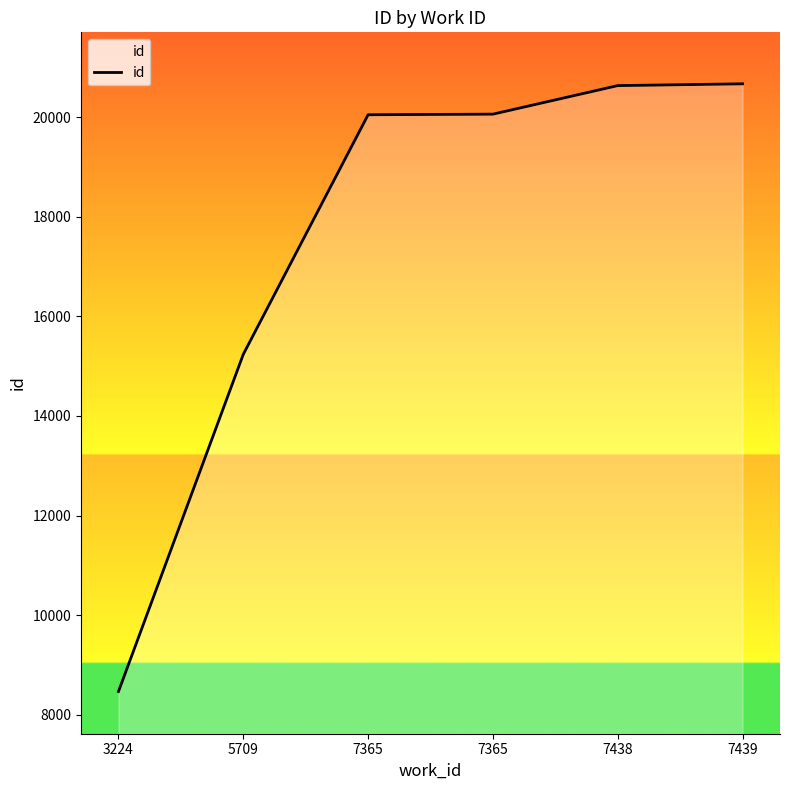

What is the value of the 4th point from the left?

20046